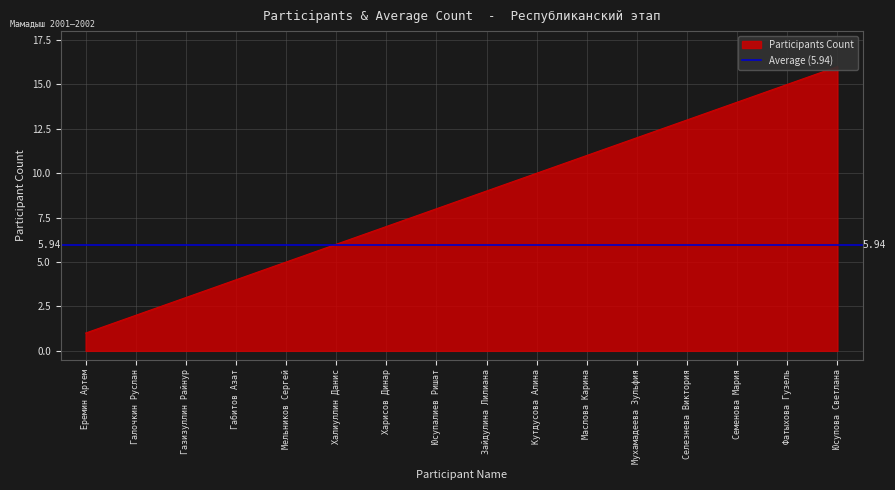

What is the greatest value displayed?

16